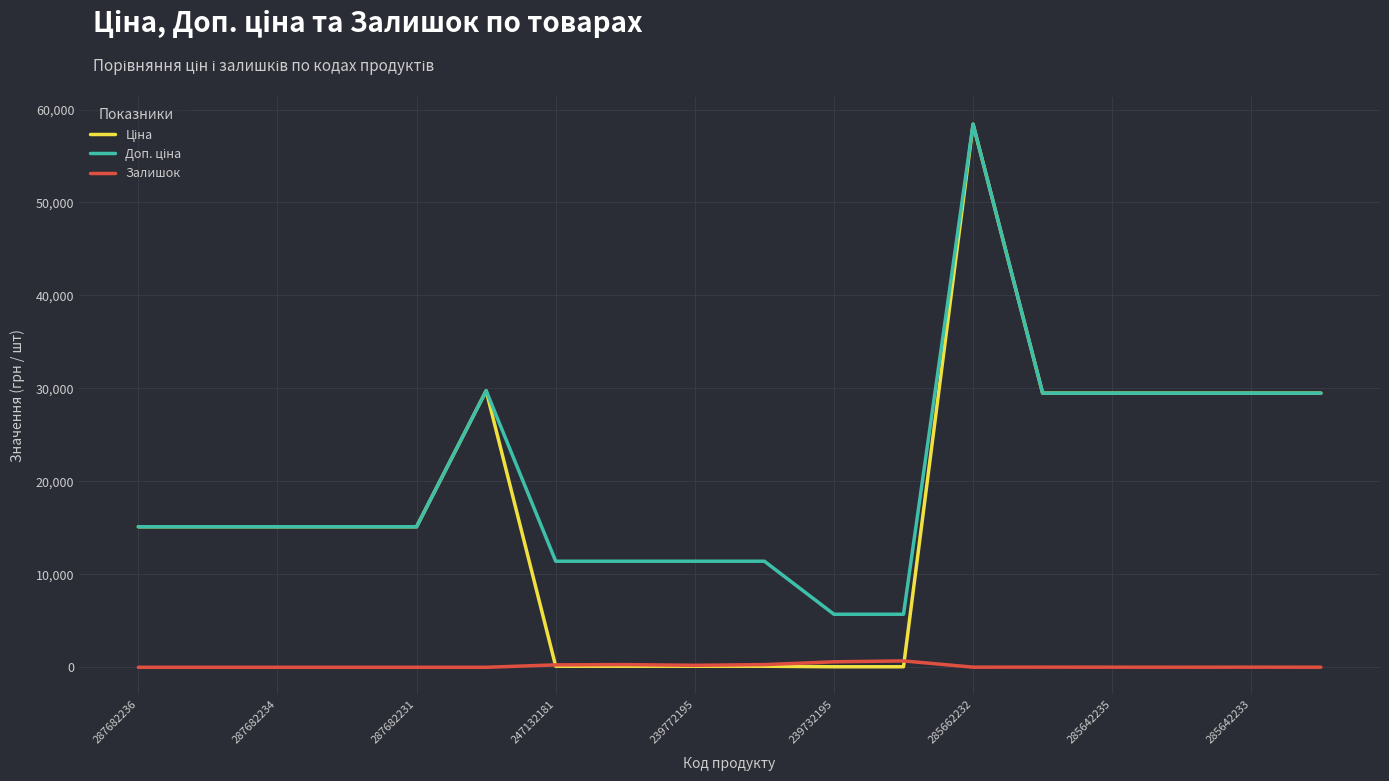

What is the greatest value displayed?

58426.5